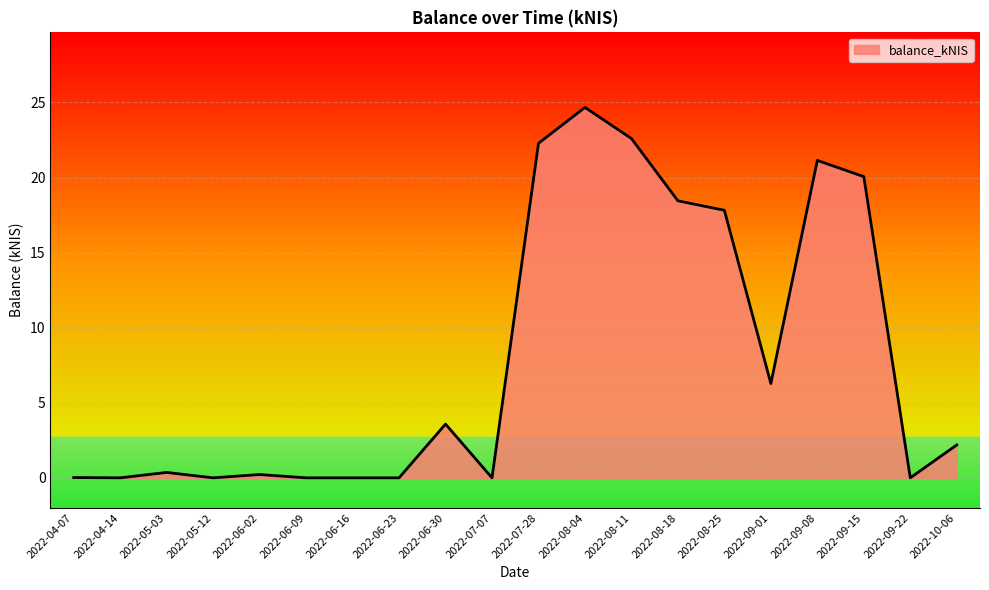

Which has a higher value, 2022-06-16 or 2022-06-30?

2022-06-30